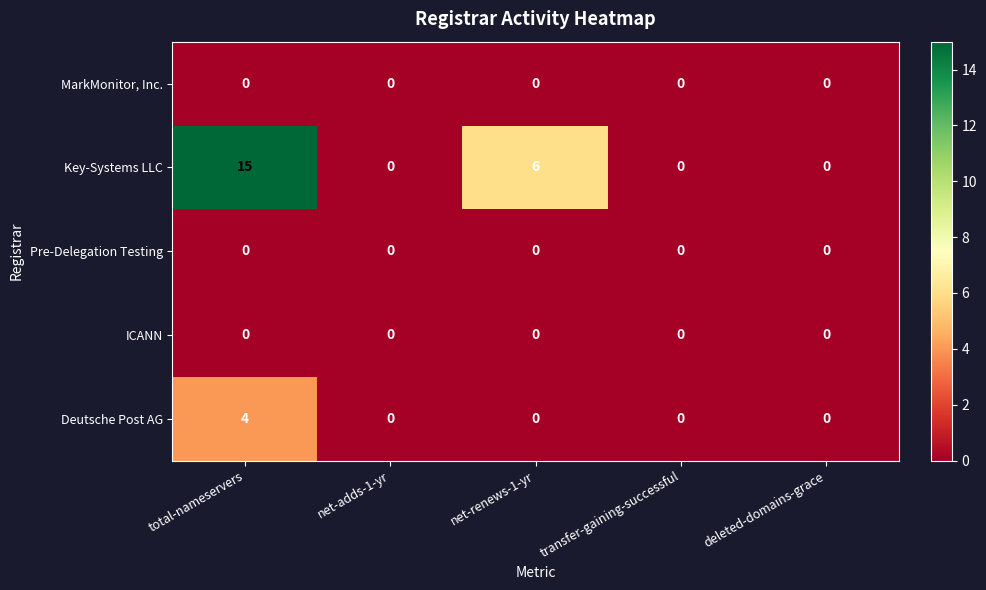

Which category has the highest value across all series?

total-nameservers